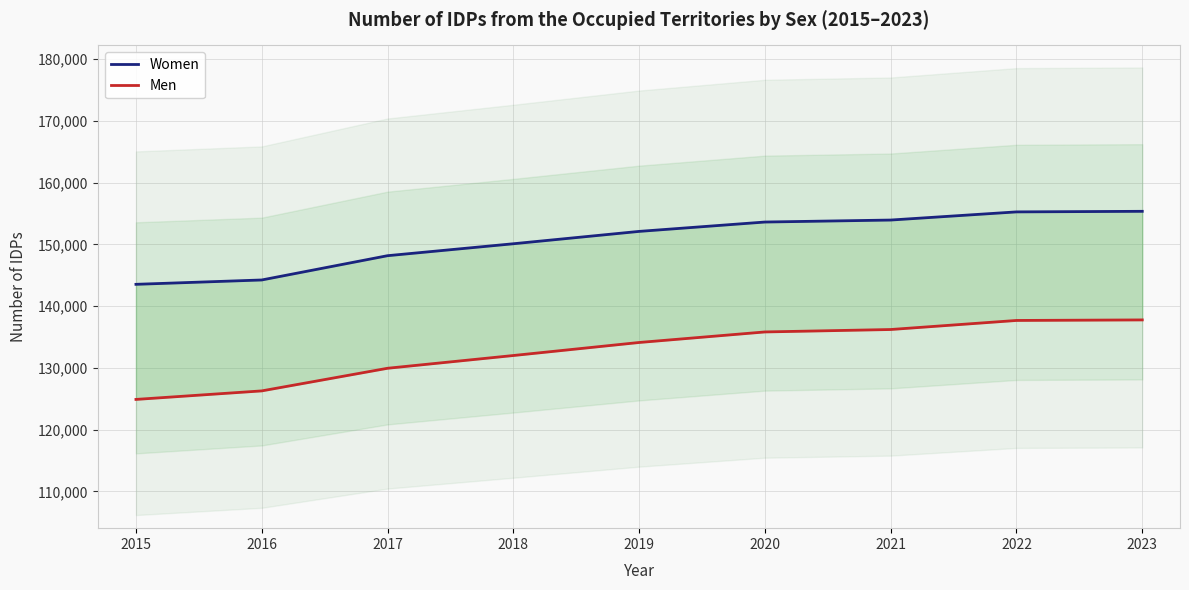

True or false: Men and Women intersect in this chart.

False